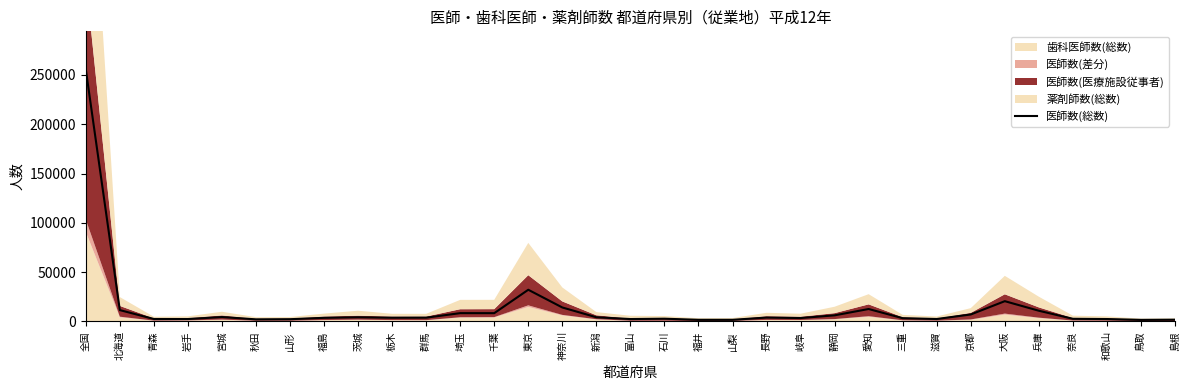

List the labels in order of value, smallest first.

鳥取, 山梨, 福井, 島根, 秋田, 山形, 富山, 岩手, 和歌山, 滋賀, 青森, 奈良, 石川, 三重, 岐阜, 福島, 栃木, 群馬, 長野, 茨城, 新潟, 宮城, 静岡, 京都, 千葉, 埼玉, 兵庫, 北海道, 愛知, 神奈川, 大阪, 東京, 全国